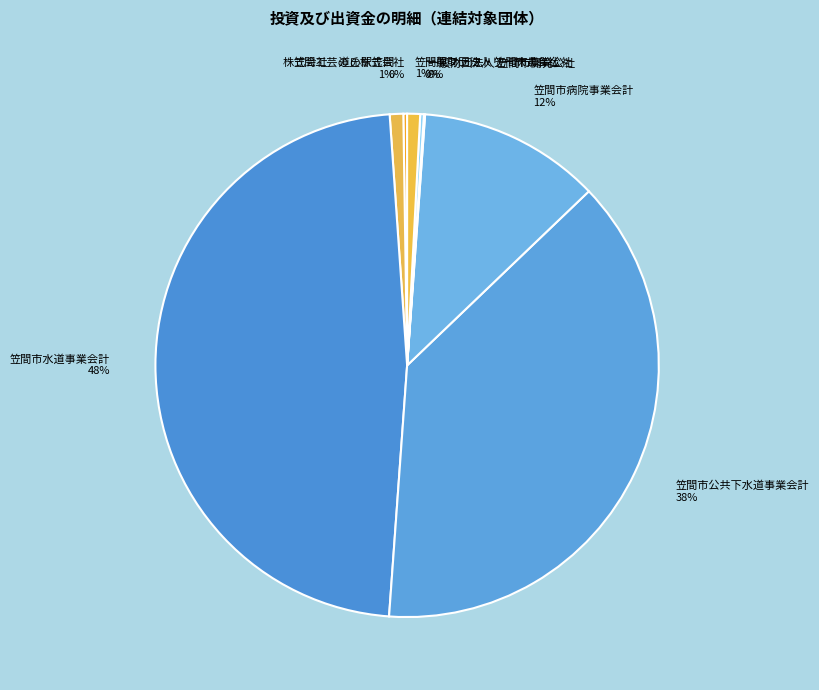

What is the largest slice in the pie chart?

笠間市水道事業会計